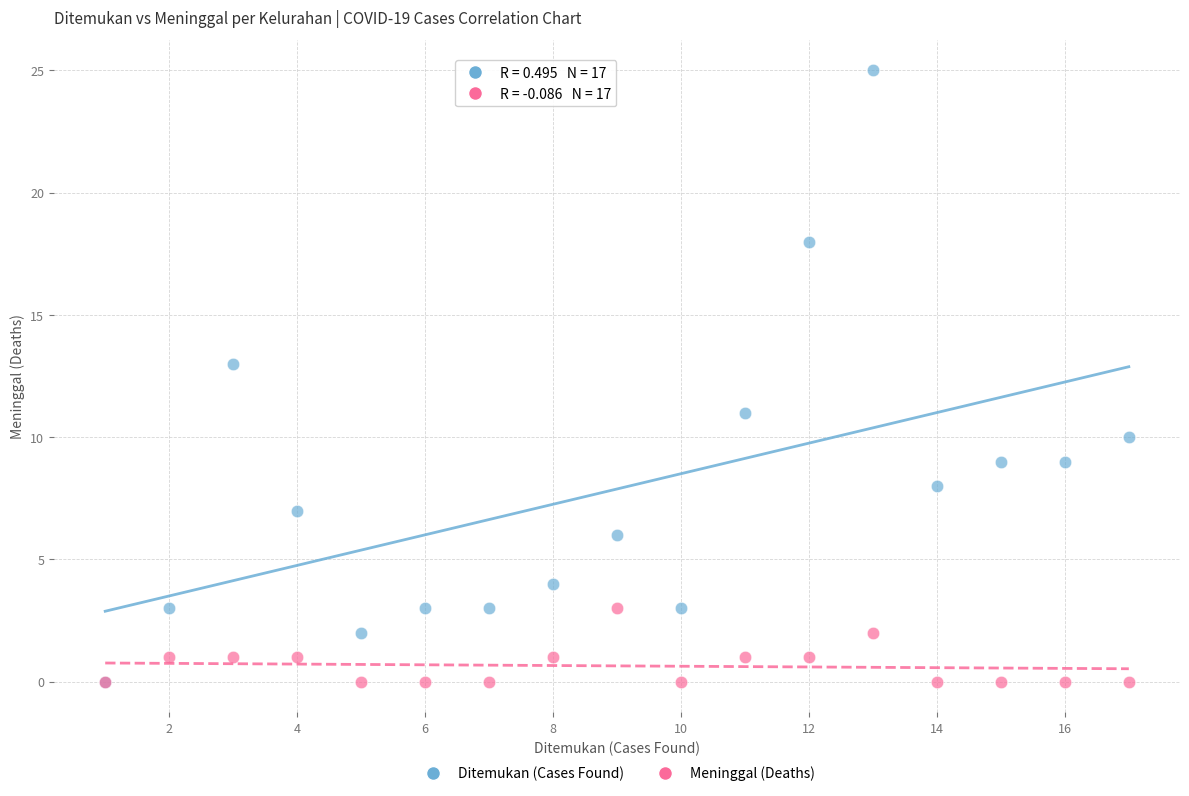

What are all the series names shown in the legend?

Ditemukan (Cases Found), Meninggal (Deaths)